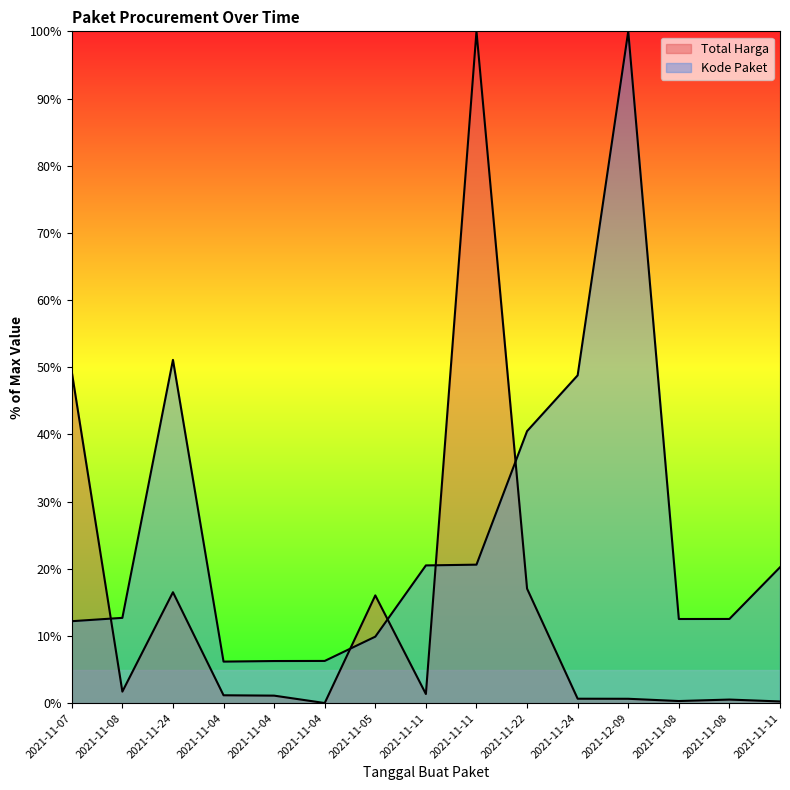

What is the label of the 8th point from the left?

2021-11-11